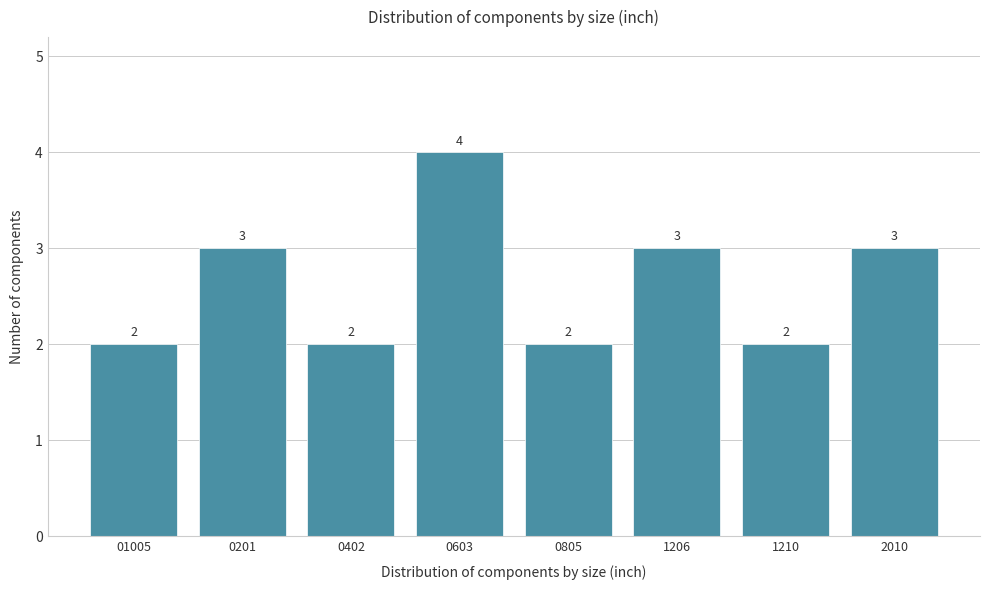

Reading left to right, transcribe all the data shown in this chart.

2	3	2	4	2	3	2	3